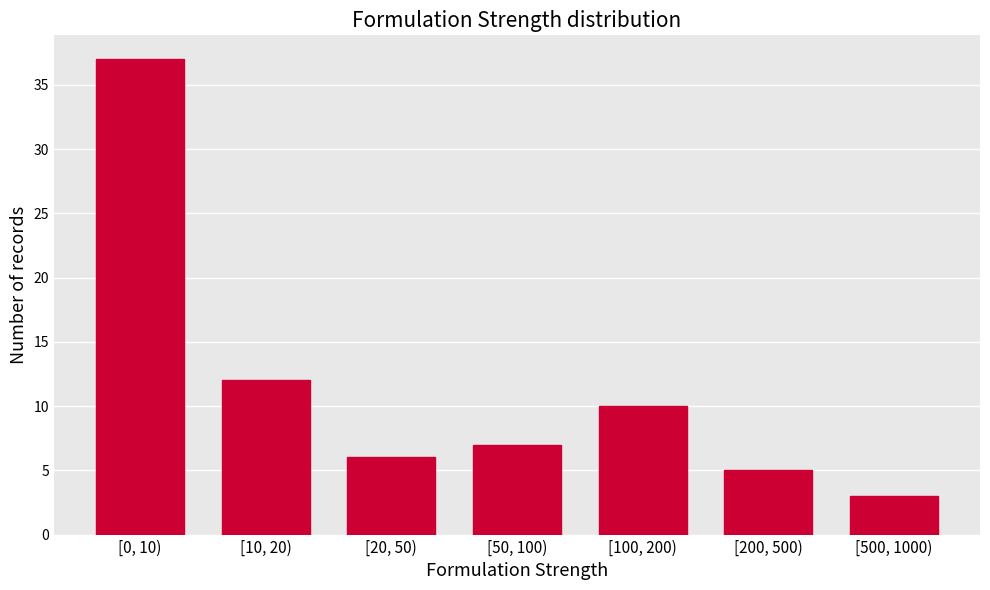

Reading left to right, extract all data points from this chart.

37	12	6	7	10	5	3